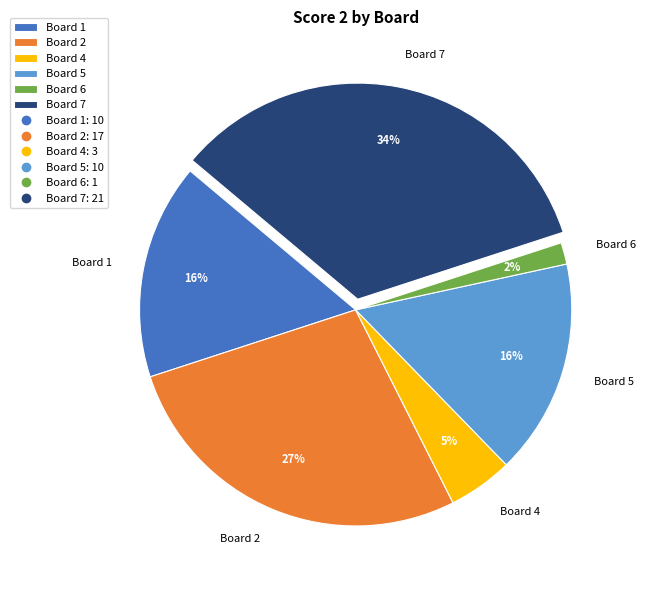

To the nearest percent, what is the difference between the Board 4 and Board 5 slice percentages?

11%